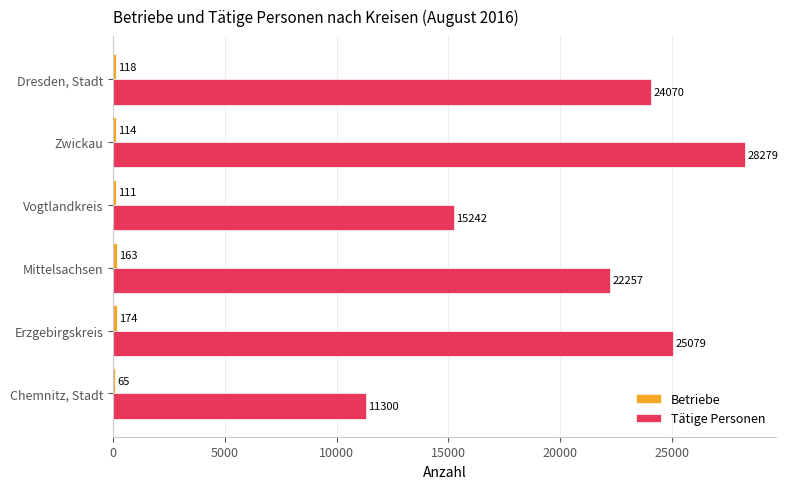

At which category is the sum across all series the highest?

Zwickau